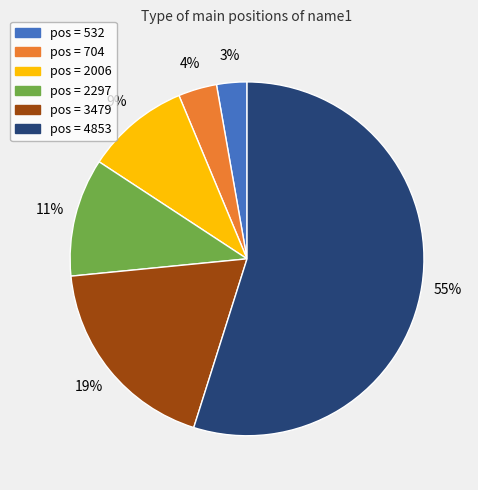

Is there any slice that represents more than half of the pie?

Yes